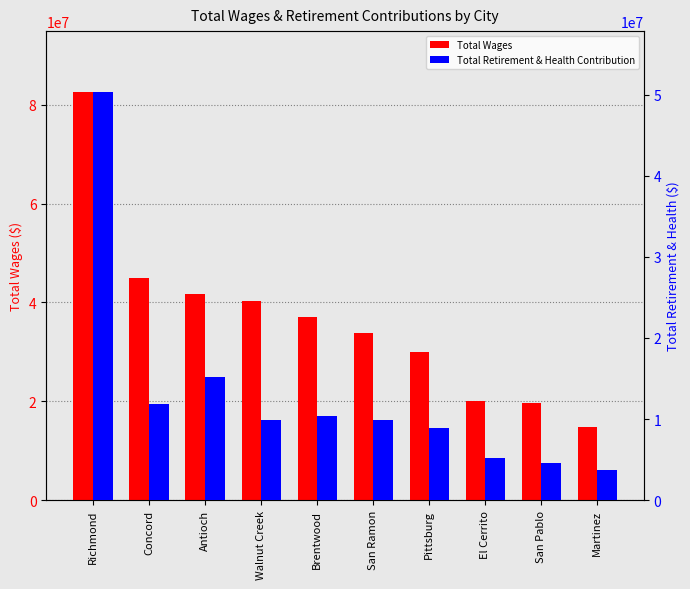

Reading left to right, transcribe all the data shown in this chart.

Total Wages: 82513445	45040250	41709029	40203270	37152383	33912671	29940457	20037902	19610539	14782338
Total Retirement & Health Contribution: 50278058	11802627	15124449	9878181	10382701	9880051	8862413	5243763	4578888	3718041